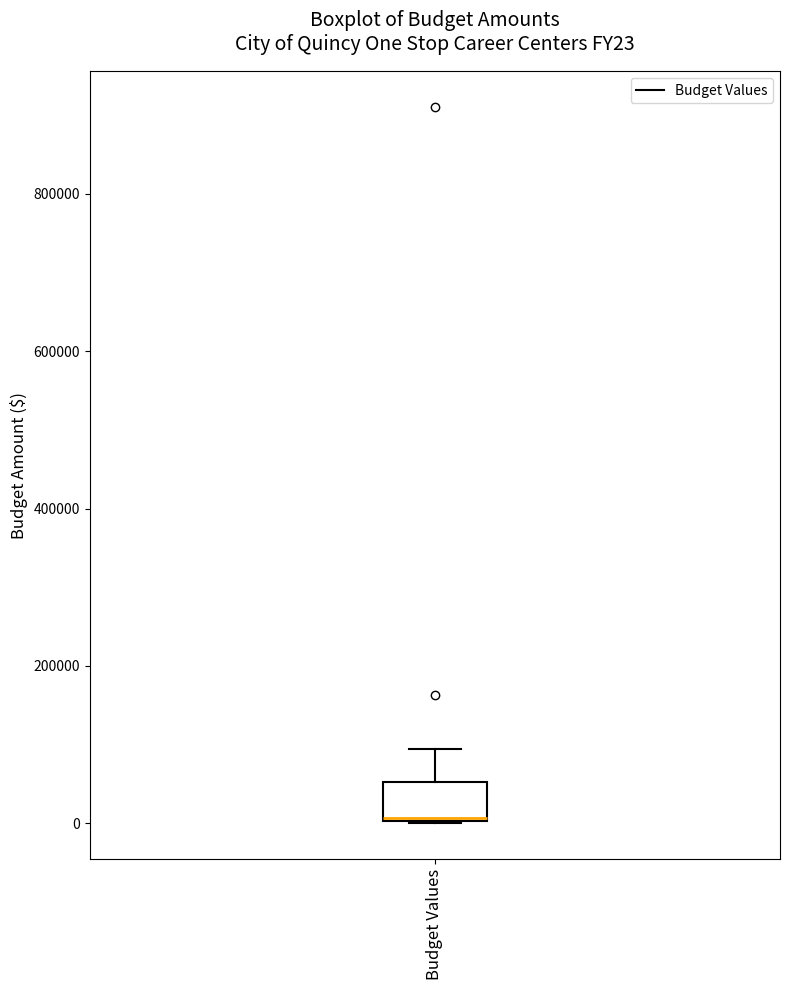

Transcribe this box plot: give where the median line is, the range the box spans, and where the two whiskers end, as read against the y-axis. The values are not printed on the chart, so give them approximately, as read against the axis.

median 0, box 0 to 60000, whiskers 0 to 100000